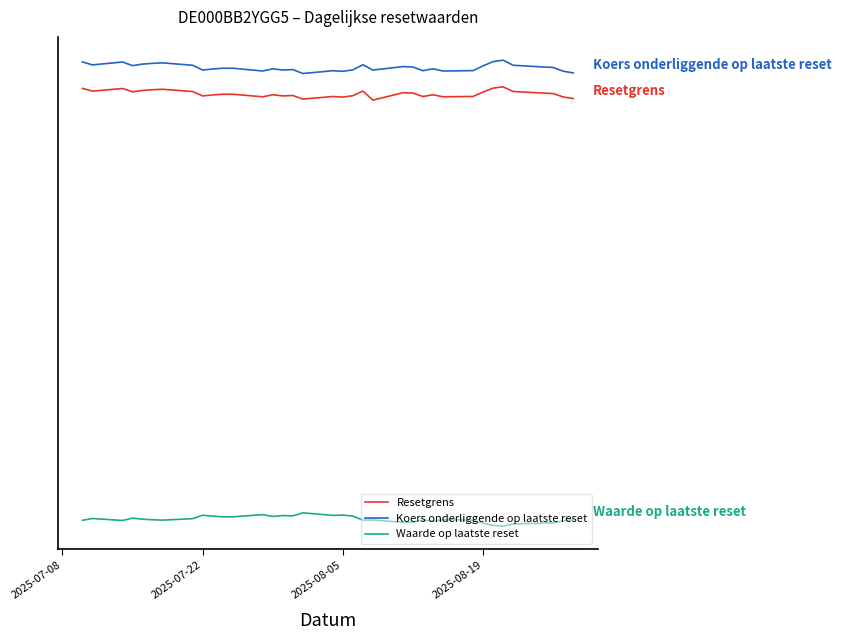

Which series has the largest total across all categories?

Koers onderliggende op laatste reset